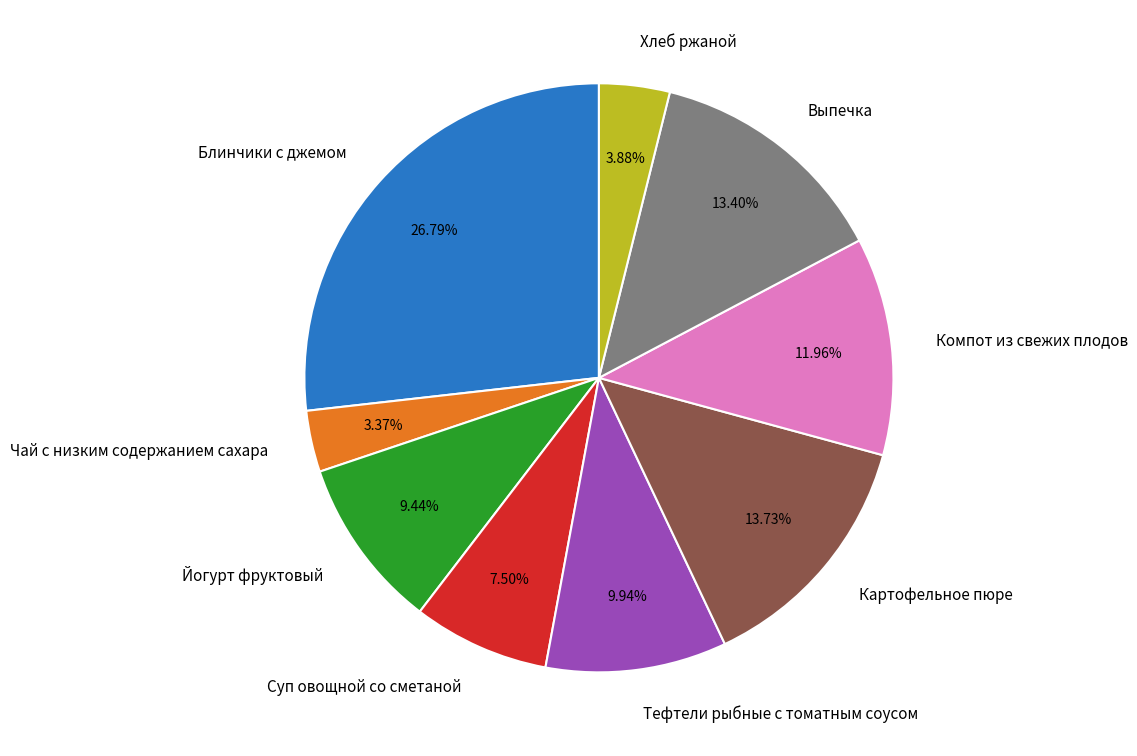

How many slices are in this pie chart?

9